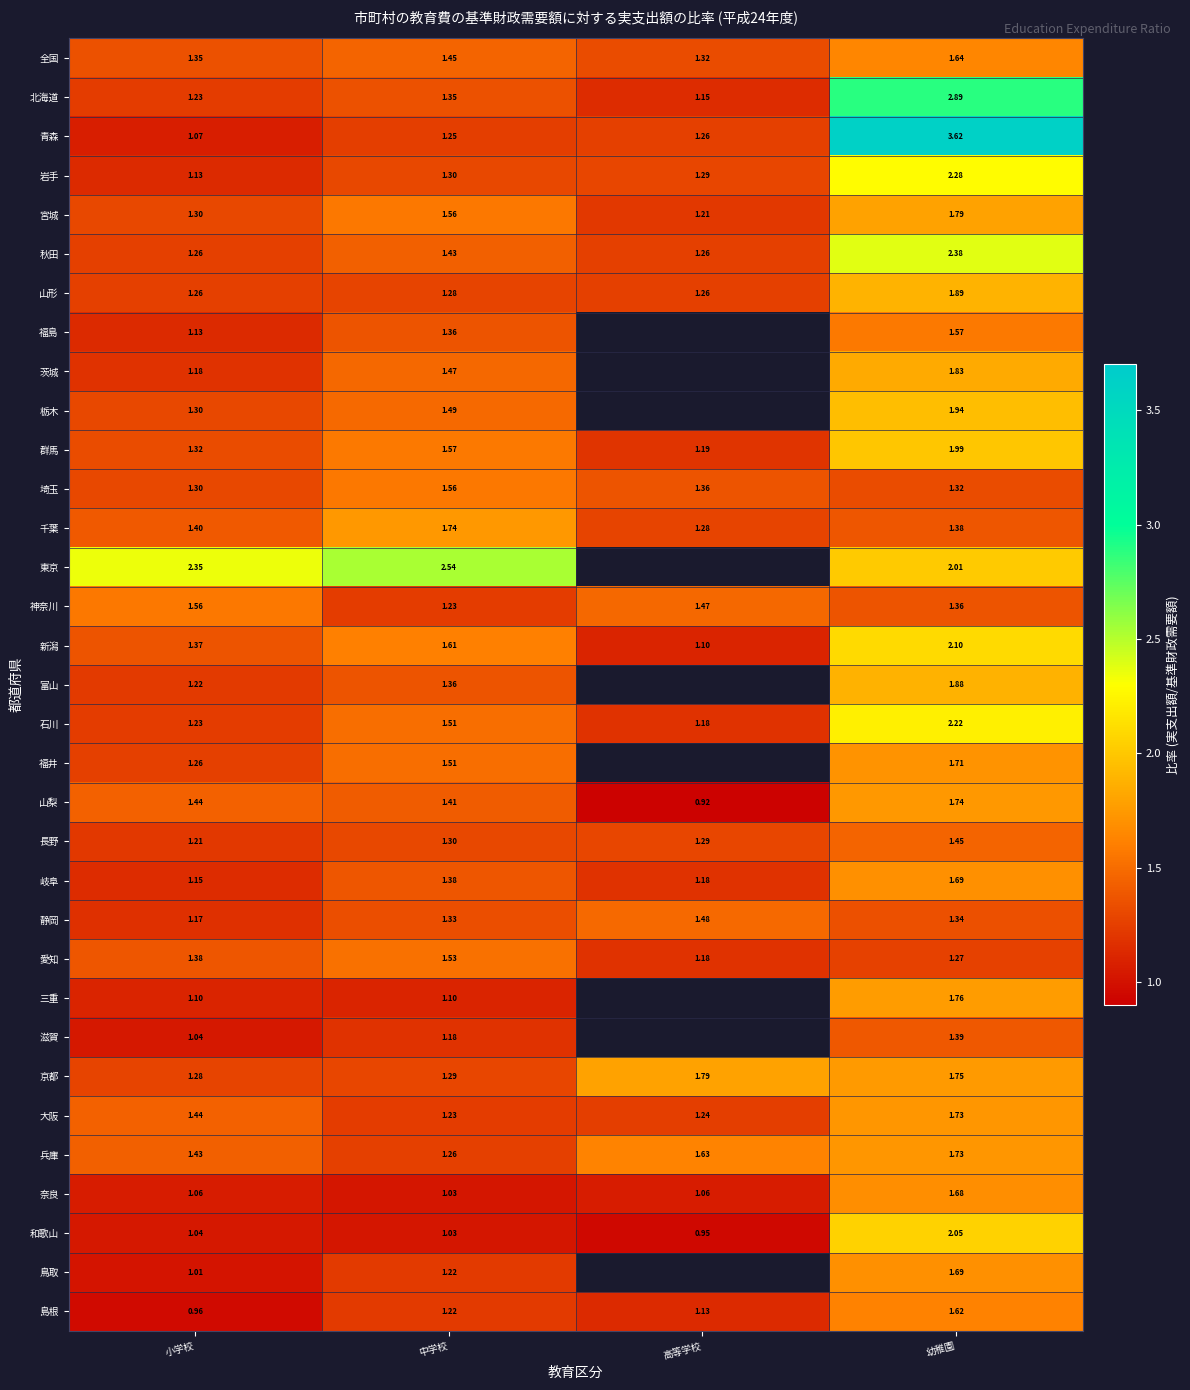

Between 中学校 and 幼稚園, which series saw the biggest shift?

青森